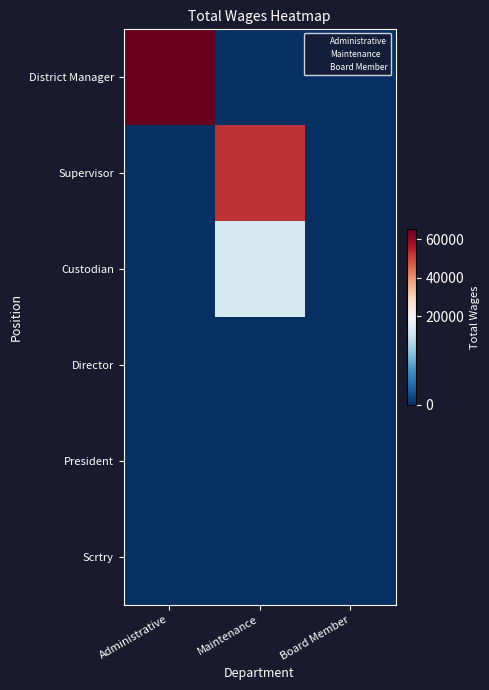

Reading left to right, transcribe all the data shown in this chart.

District Manager: Administrative=65325.0	Maintenance=0.0	Board Member=0.0
Supervisor: Administrative=0.0	Maintenance=52712.0	Board Member=0.0
Custodian: Administrative=0.0	Maintenance=16110.5	Board Member=0.0
Director: Administrative=0.0	Maintenance=0.0	Board Member=0.0
President: Administrative=0.0	Maintenance=0.0	Board Member=0.0
Scrtry: Administrative=0.0	Maintenance=0.0	Board Member=0.0